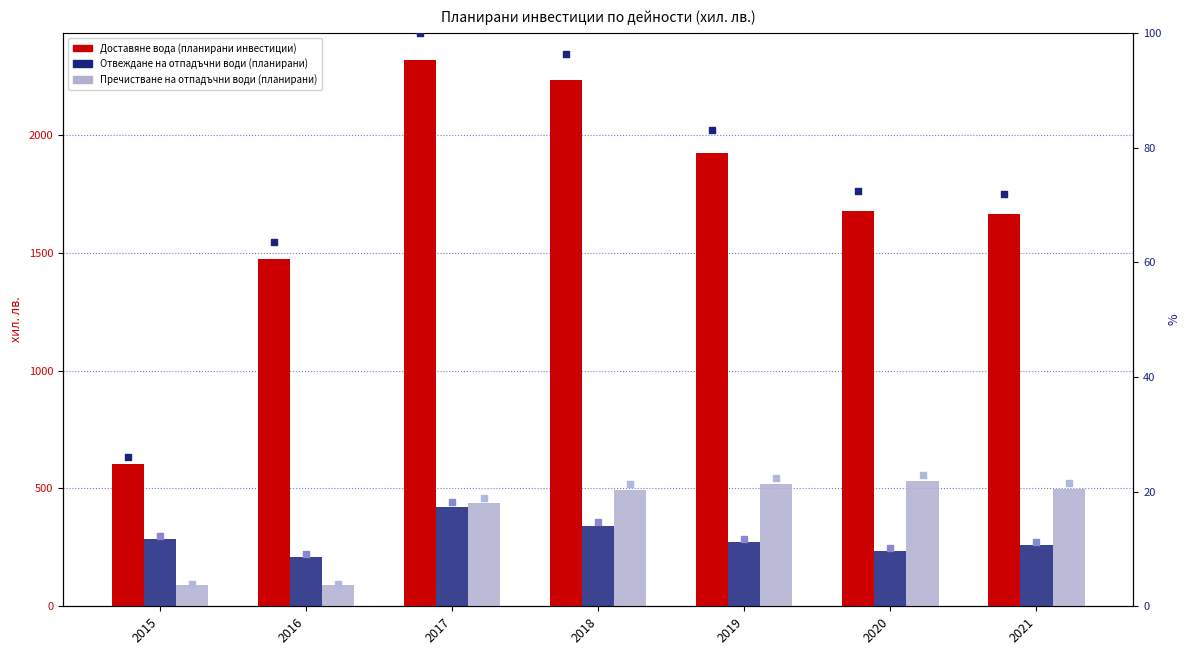

What is the total value across all series at 2019?

2834.2